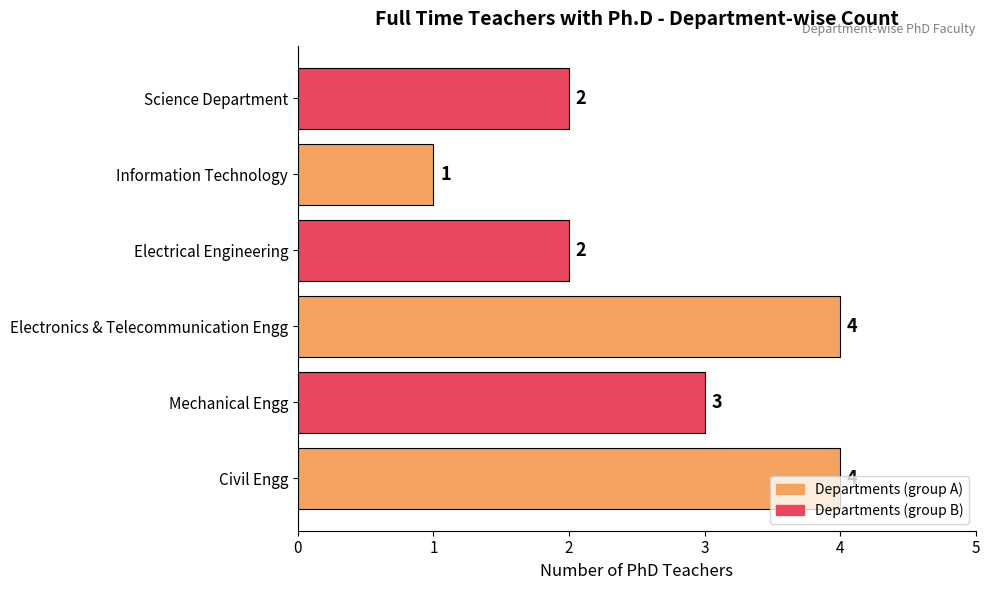

Between Mechanical Engg and Electronics & Telecommunication Engg, which is larger?

Electronics & Telecommunication Engg